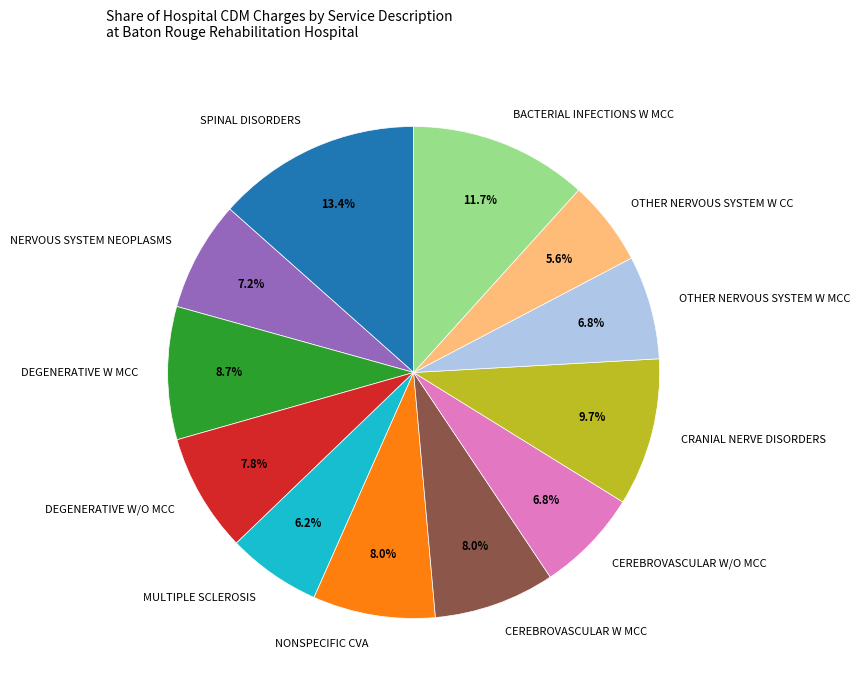

Combined, do NERVOUS SYSTEM NEOPLASMS and BACTERIAL INFECTIONS W MCC account for over 50%?

No